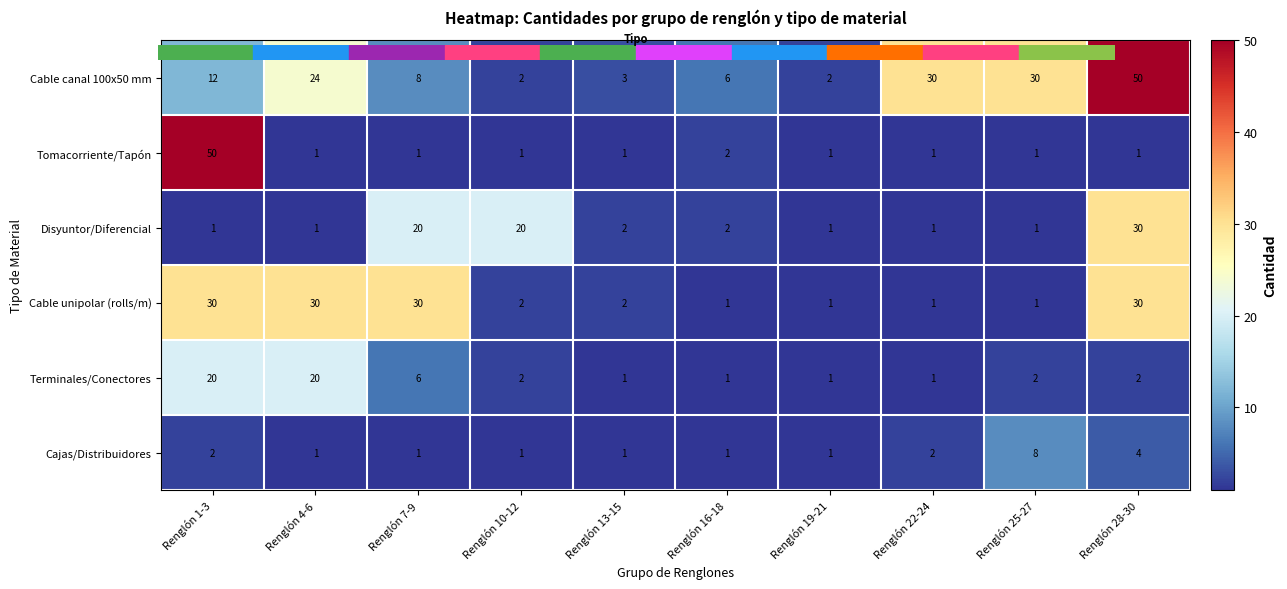

What is the difference between the maximum and minimum values in the Disyuntor/Diferencial series?

29